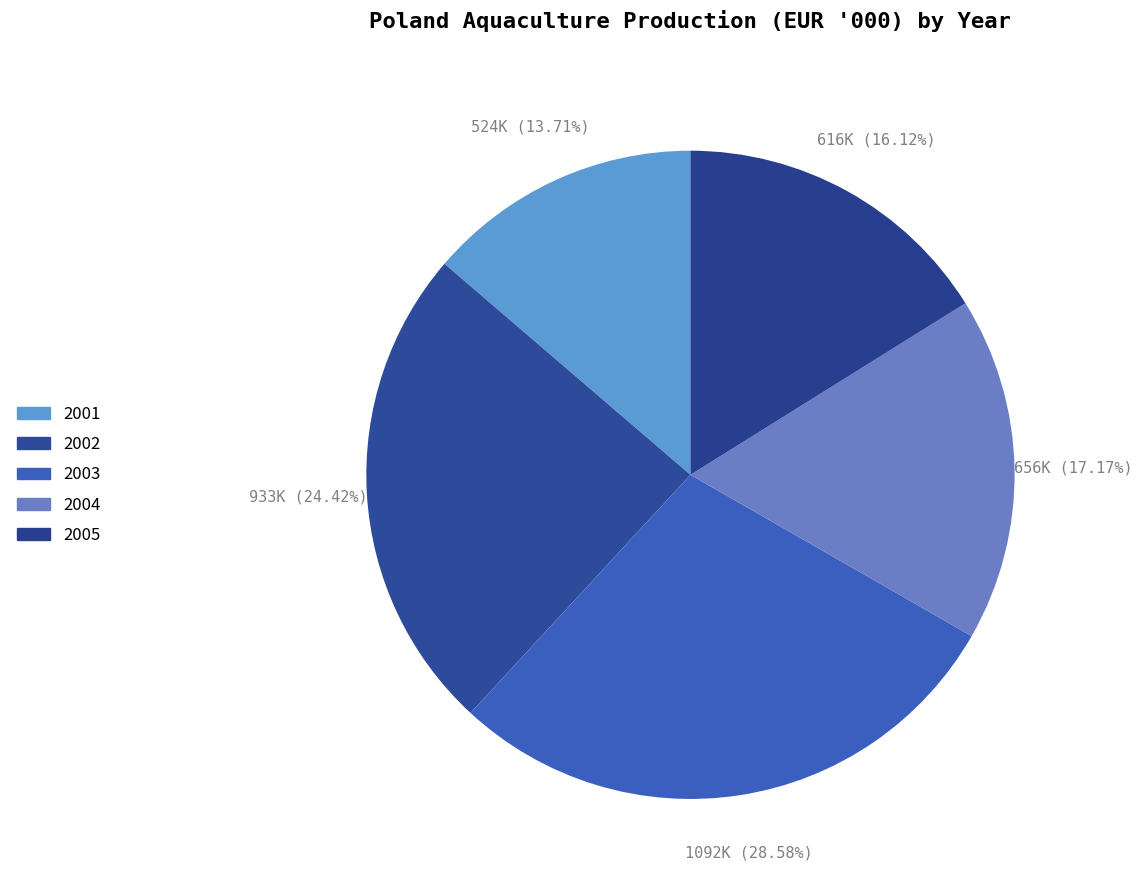

Count the number of slices in the pie.

5